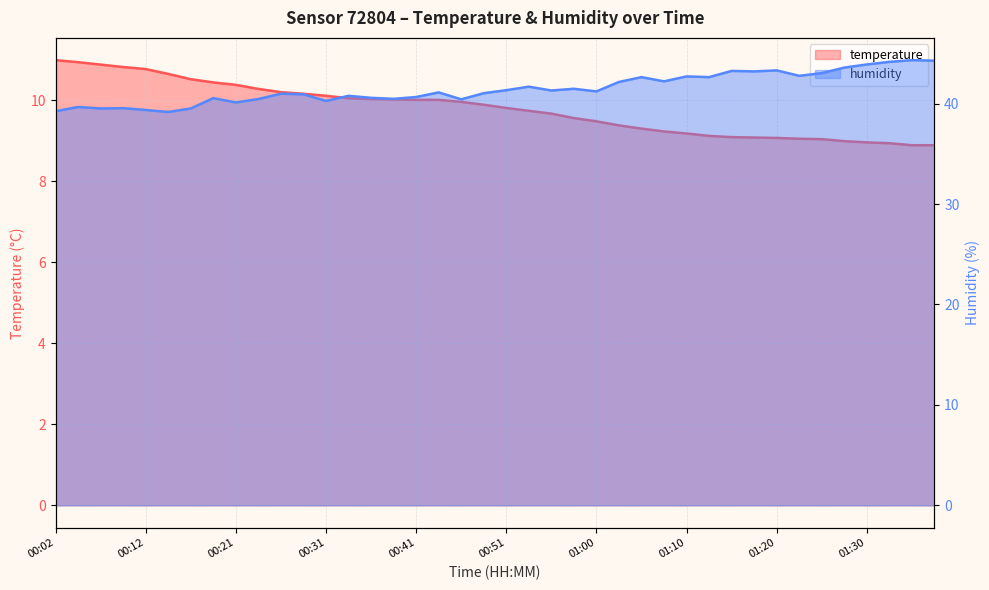

At which label does temperature reach its peak?

00:02